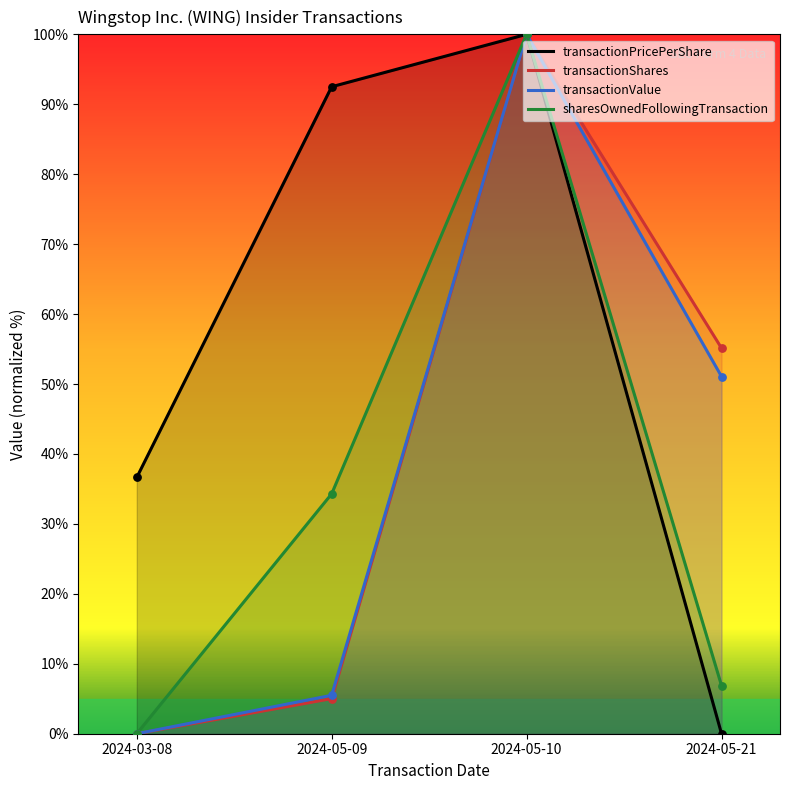

What are all the series names shown in the legend?

transactionPricePerShare, transactionShares, transactionValue, sharesOwnedFollowingTransaction